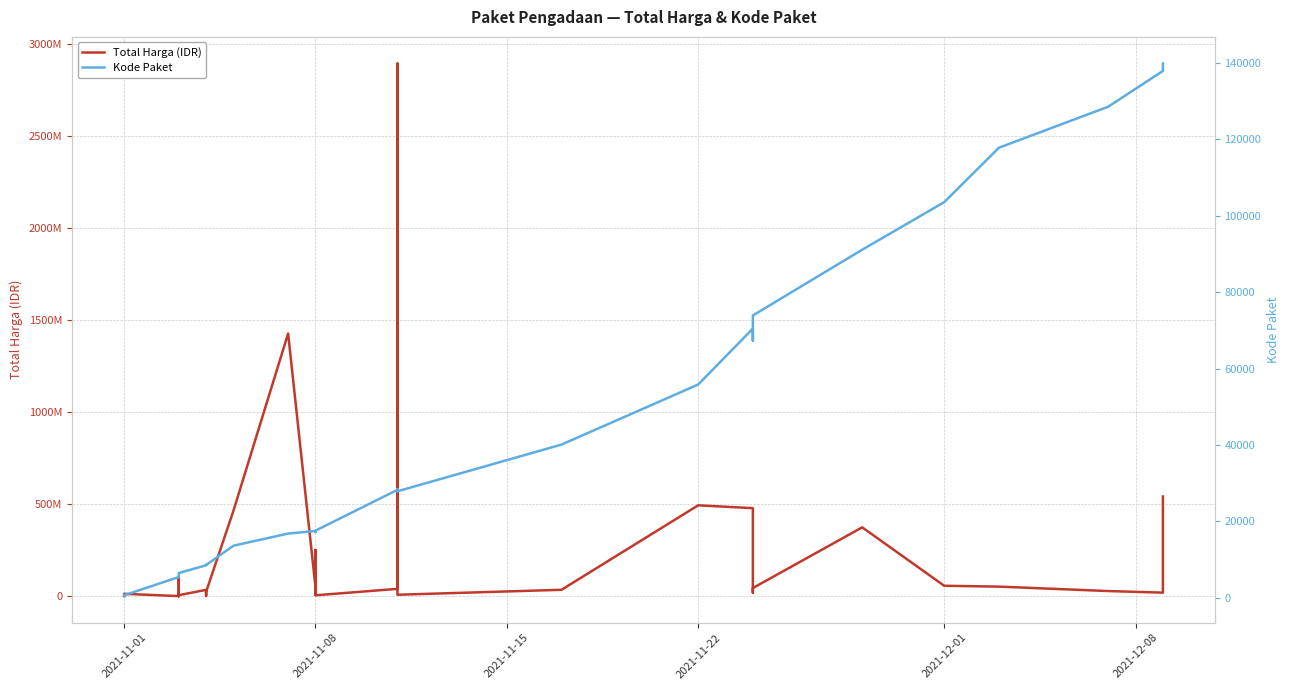

Which series has the largest total across all categories?

Total Harga (IDR)